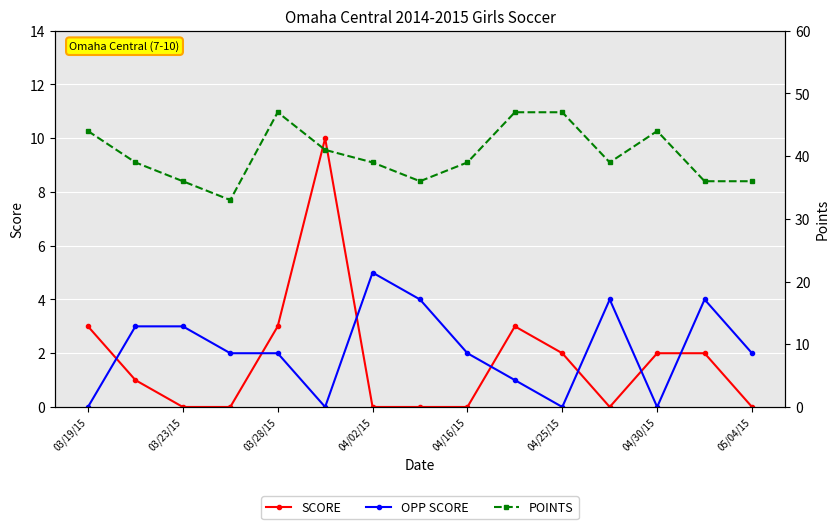

How many lines are shown in the chart?

3